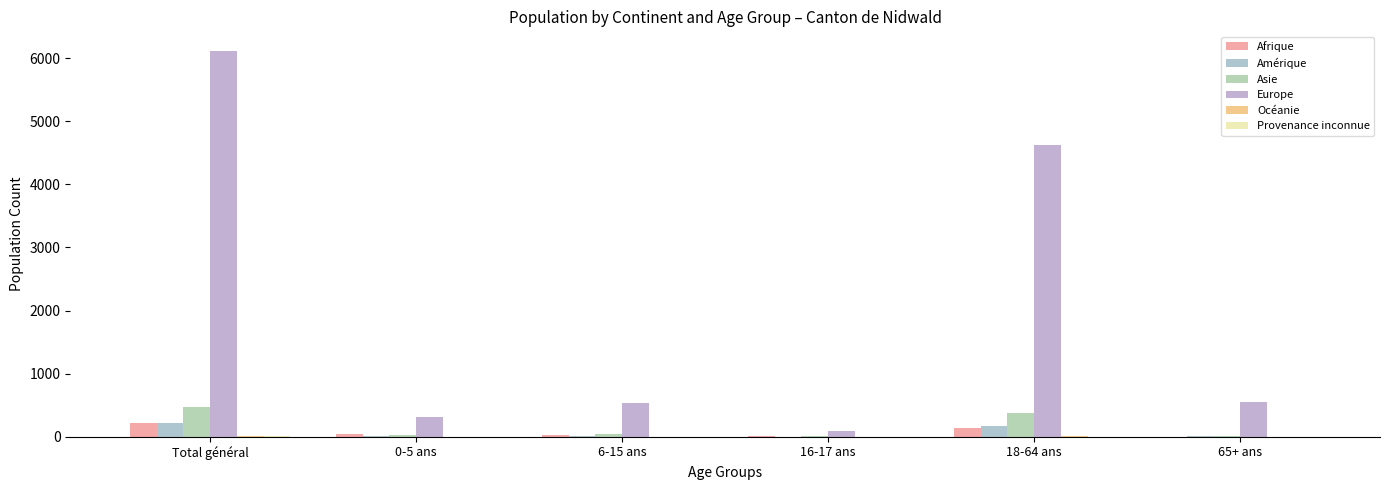

The Afrique series shows 40 at 0-5 ans. True or false?

True